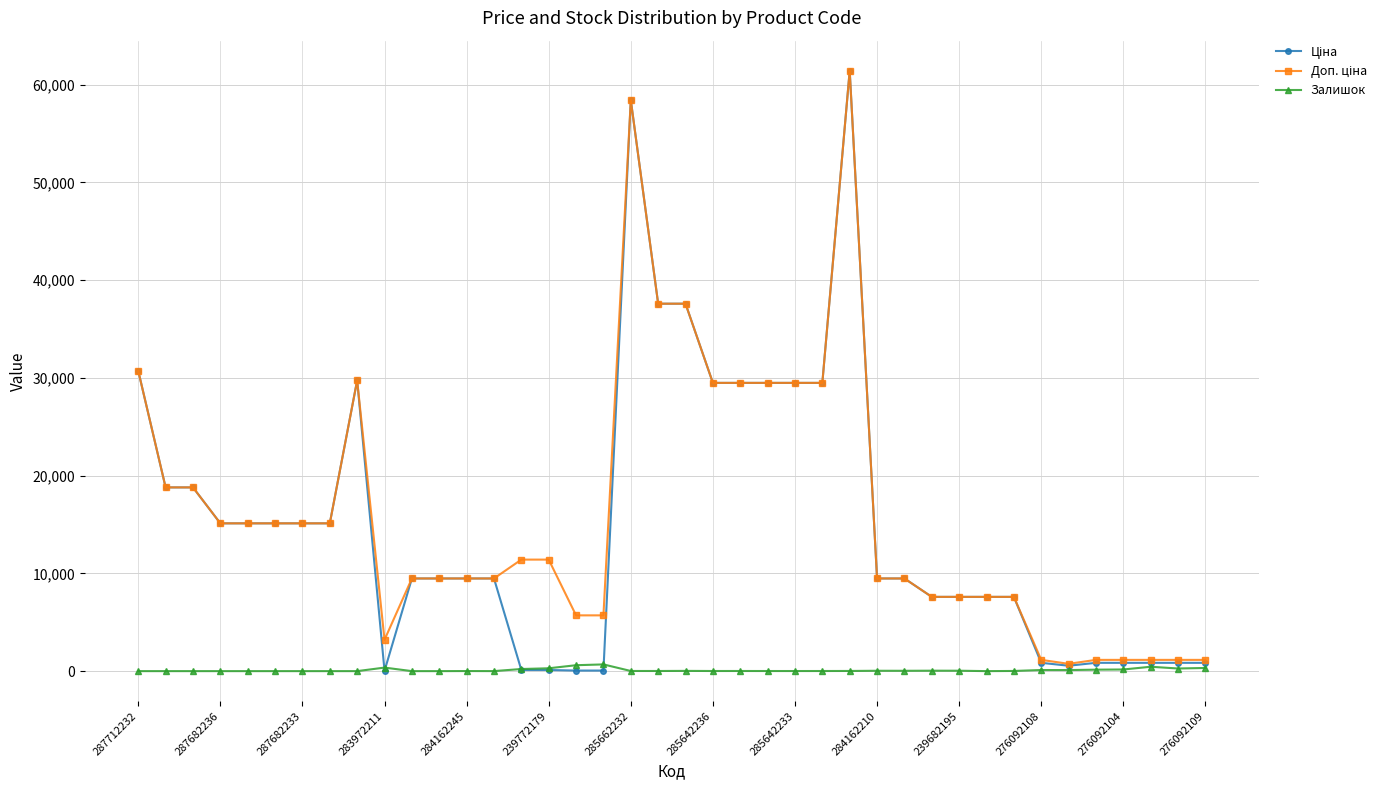

What is the spread (max minus min) of values at 287682236?

15120.0